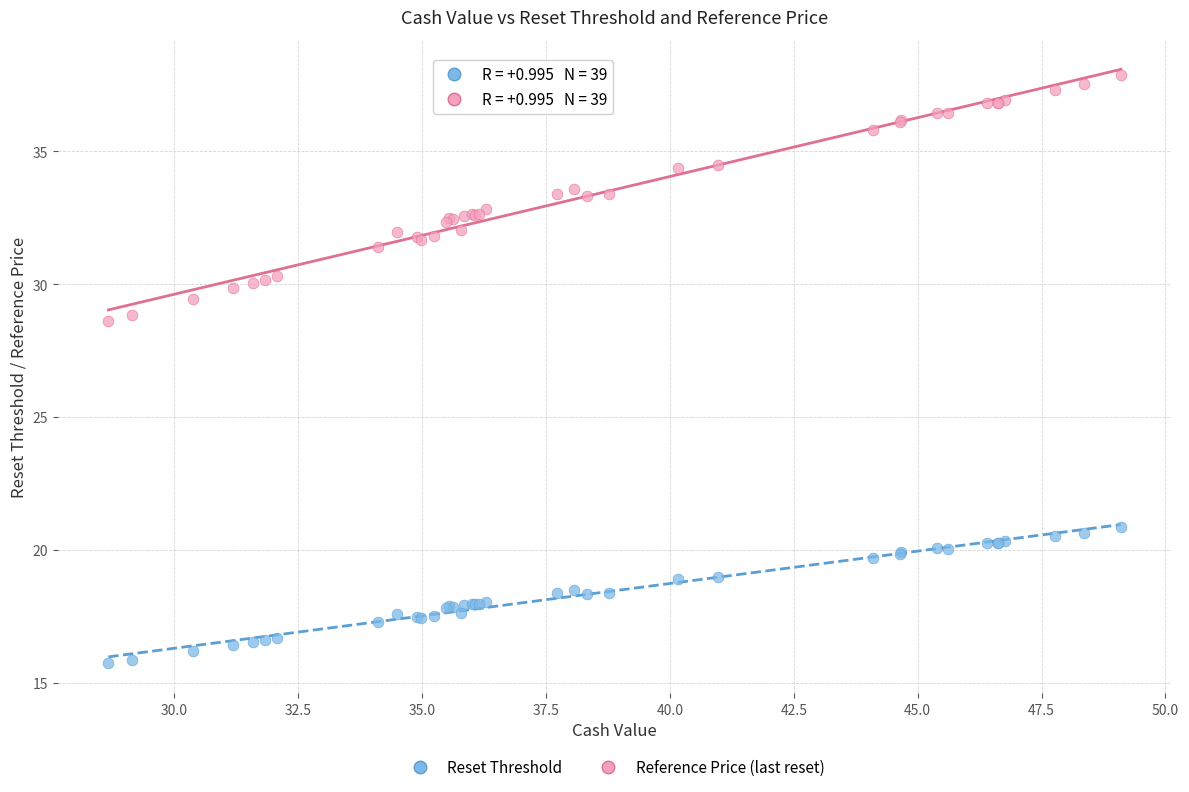

Which series contains the lowest Y value?

Reset Threshold